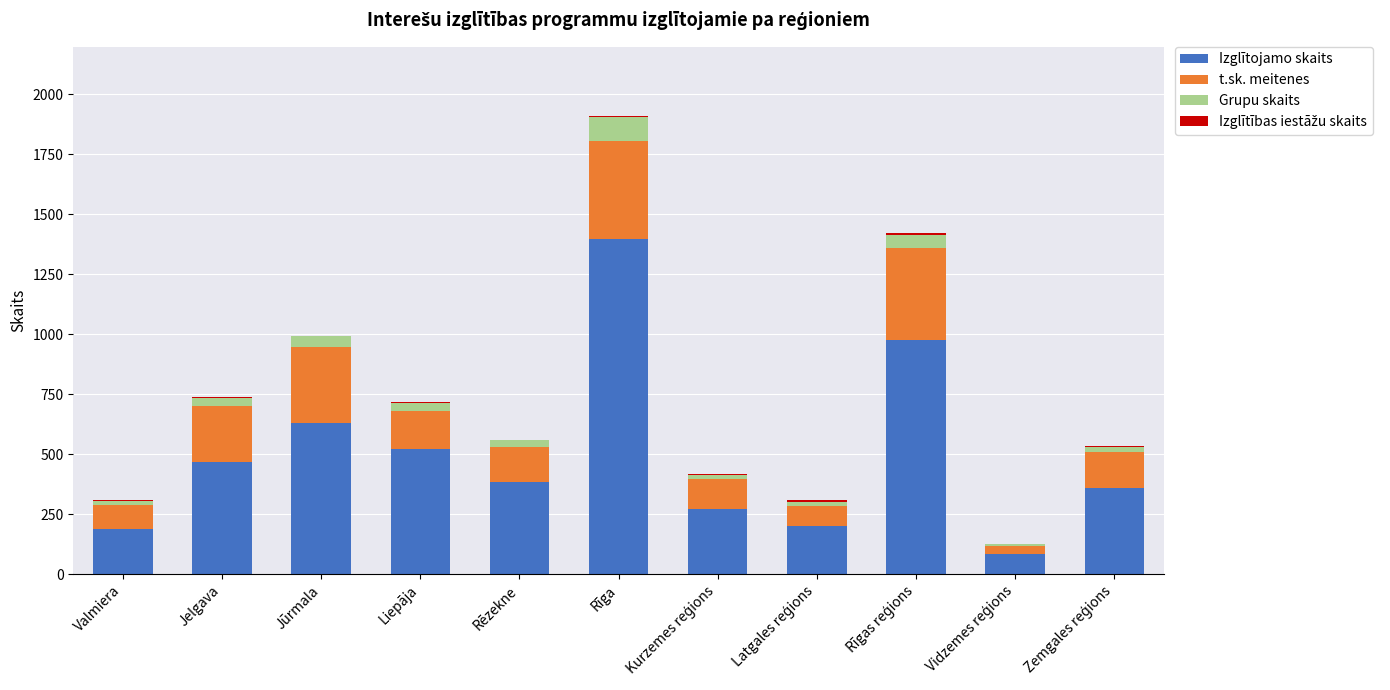

True or false: Izglītojamo skaits has a value of 58 at Valmiera.

False